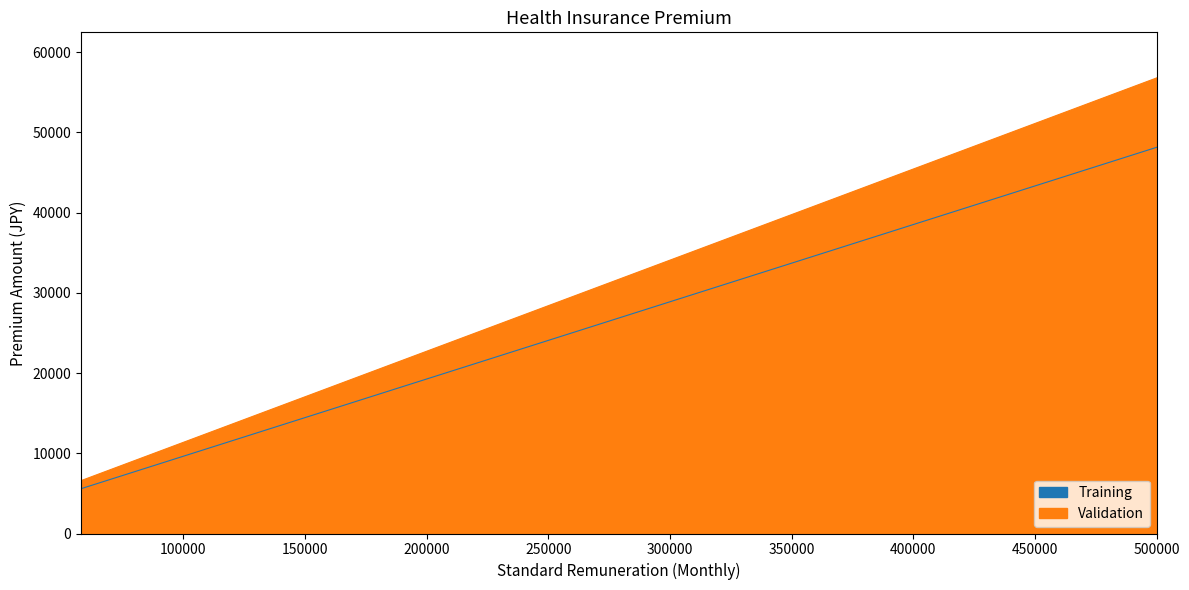

List the series in order of their peak value, highest first.

Validation, Training